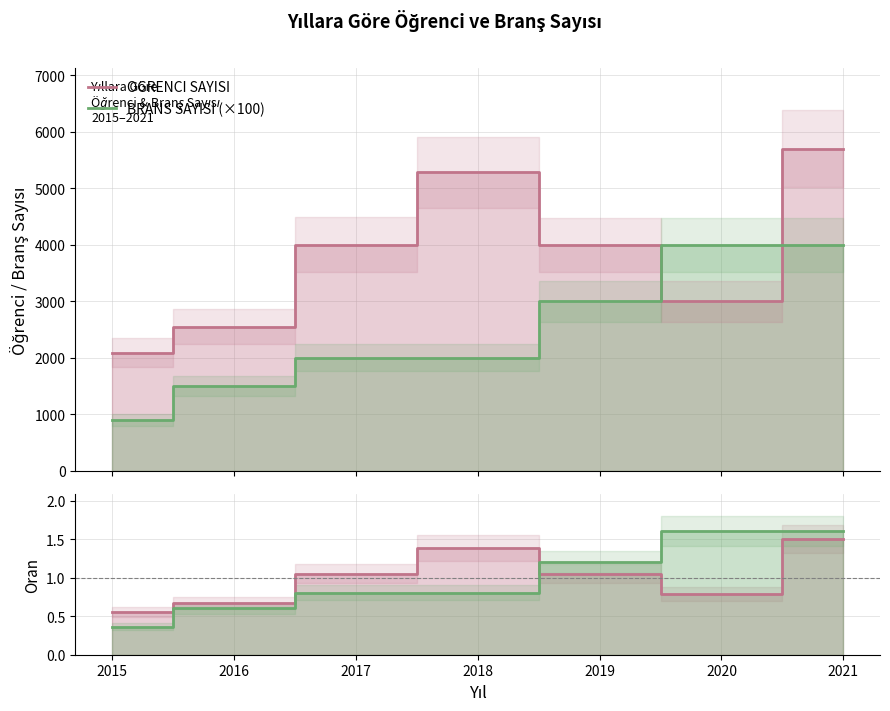

Where is the first local minimum for OGRENCI SAYISI?

2020